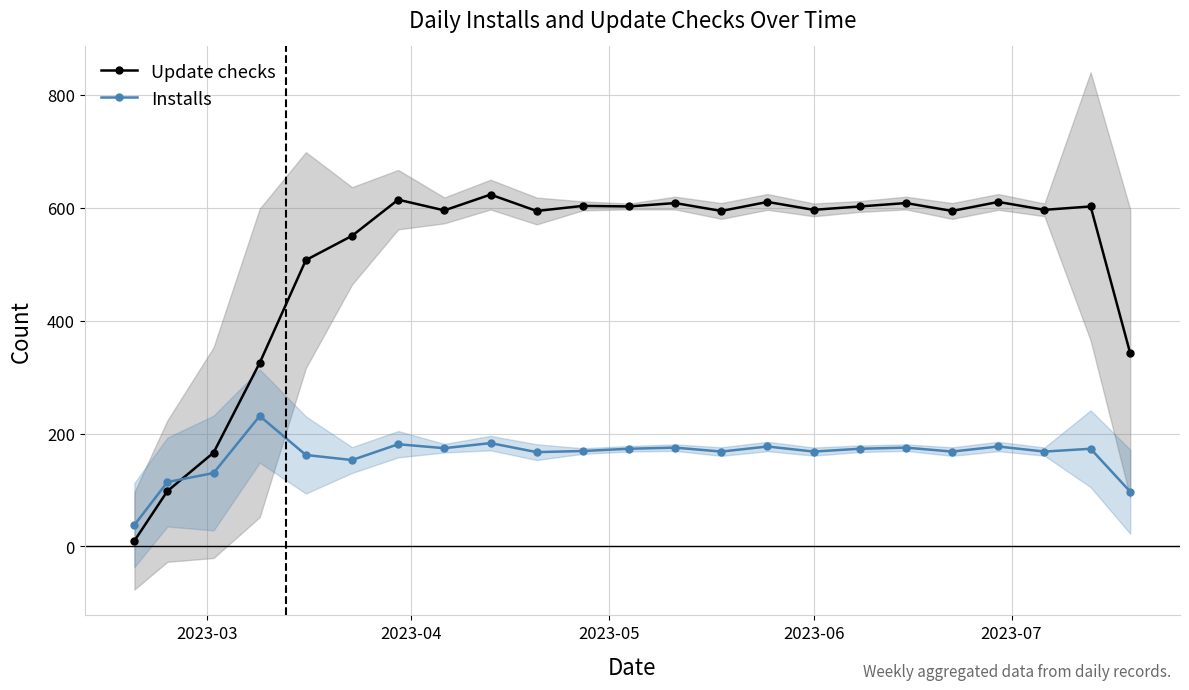

At how many categories does at least one series exceed 251?

20